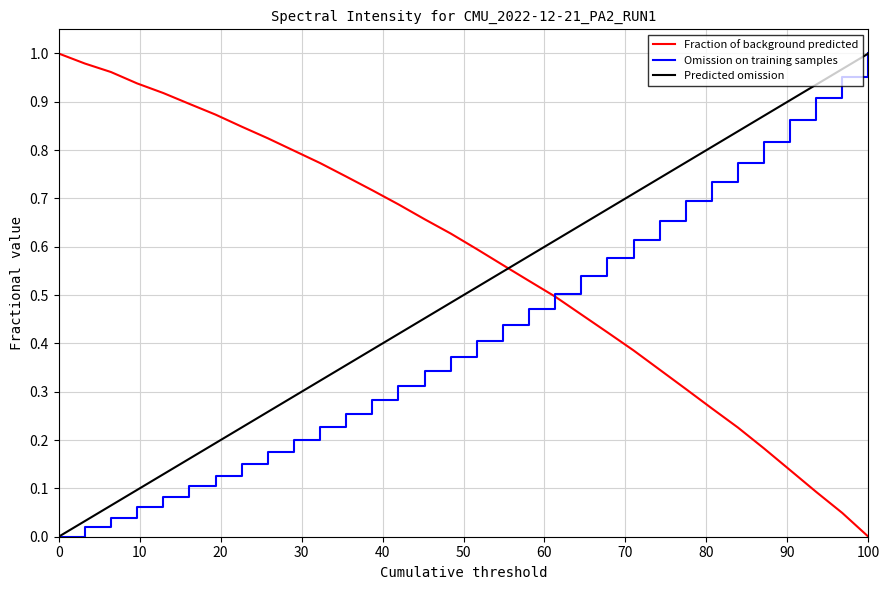

After their last crossing, which series has the higher values: Diagonal Reference or Spectral Intensity?

Diagonal Reference